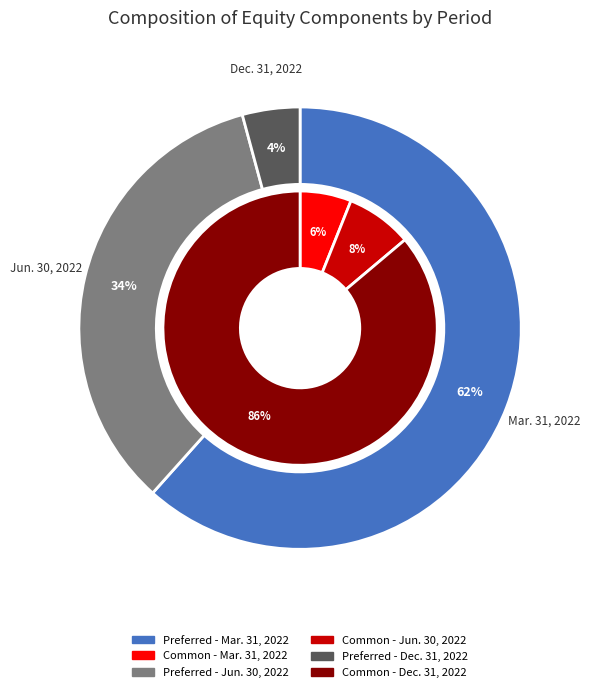

To the nearest percent, what is the difference between the Jun. 30, 2022 and Dec. 31, 2022 slice percentages?

30%